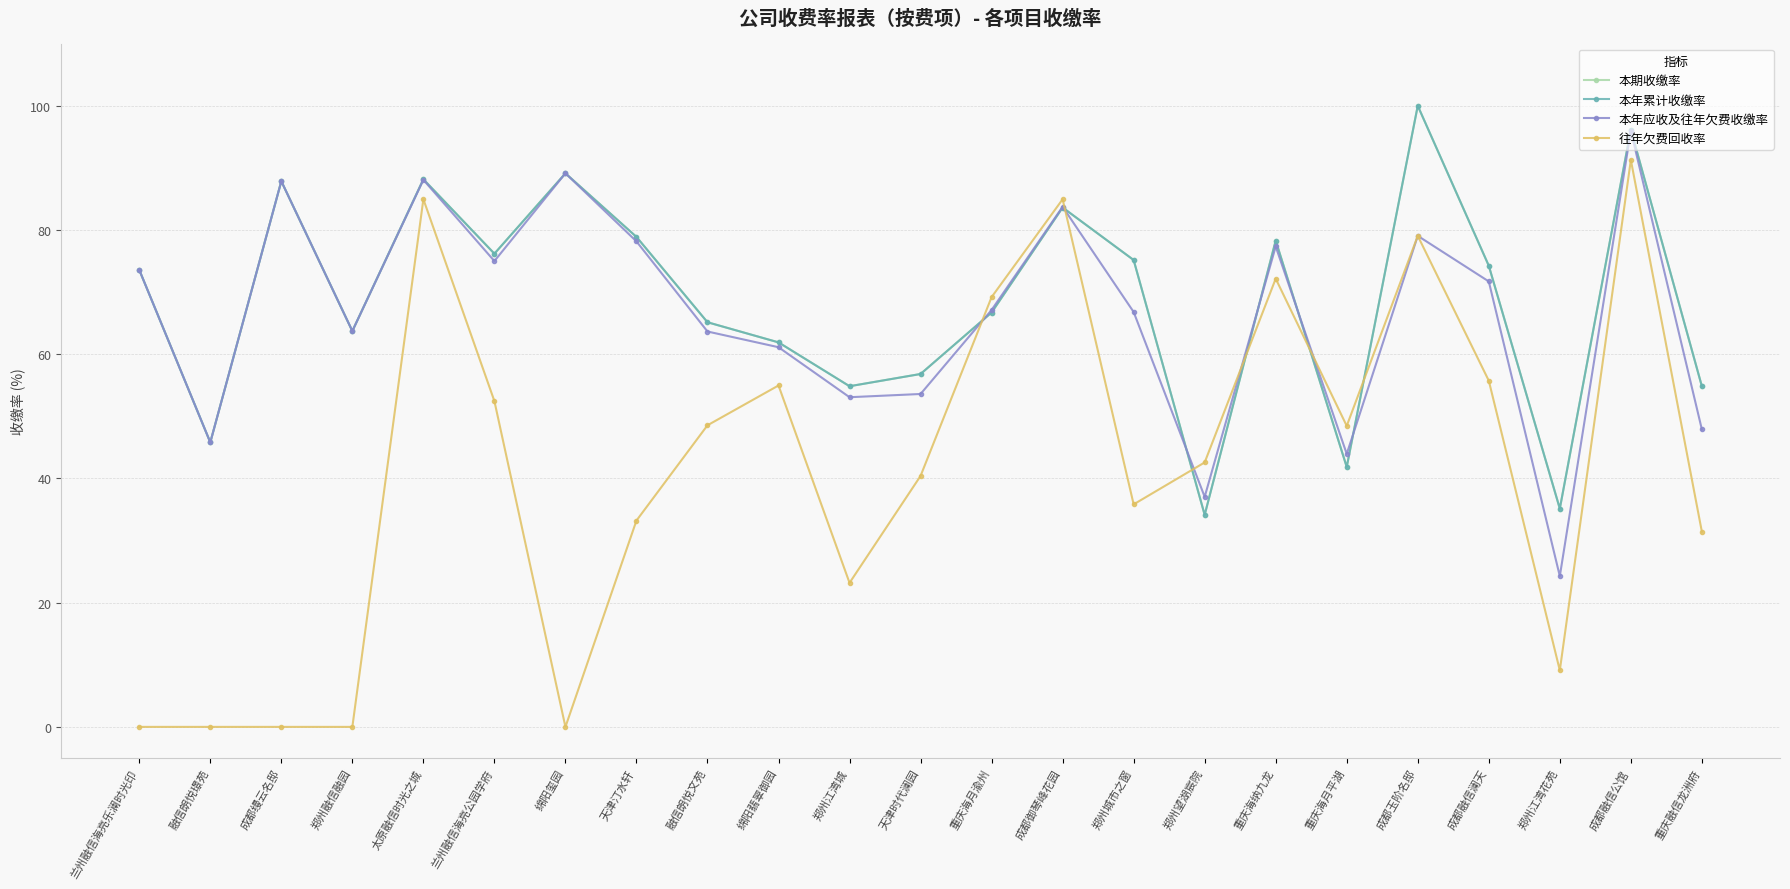

Reading left to right, extract all data points from this chart.

本期收缴率: 73.6	45.8	87.9	63.7	88.2	76.2	89.1	78.9	65.2	61.9	54.9	56.8	66.7	83.6	75.2	34.1	78.3	41.9	100.0	74.2	35.1	96.2	54.8
本年累计收缴率: 73.6	45.8	87.9	63.7	88.2	76.2	89.1	78.9	65.2	61.9	54.9	56.8	66.7	83.6	75.2	34.1	78.3	41.9	100.0	74.2	35.1	96.2	54.8
本年应收及往年欠费收缴率: 73.6	45.8	87.9	63.7	88.1	75.0	89.1	78.2	63.7	61.1	53.1	53.6	67.1	83.7	66.8	37.0	77.3	44.0	79.1	71.7	24.3	96.0	47.9
往年欠费回收率: 0.0	0.0	0.0	0.0	85.0	52.5	0.0	33.2	48.6	55.0	23.2	40.4	69.2	85.0	35.8	42.6	72.2	48.5	79.1	55.7	9.1	91.3	31.4